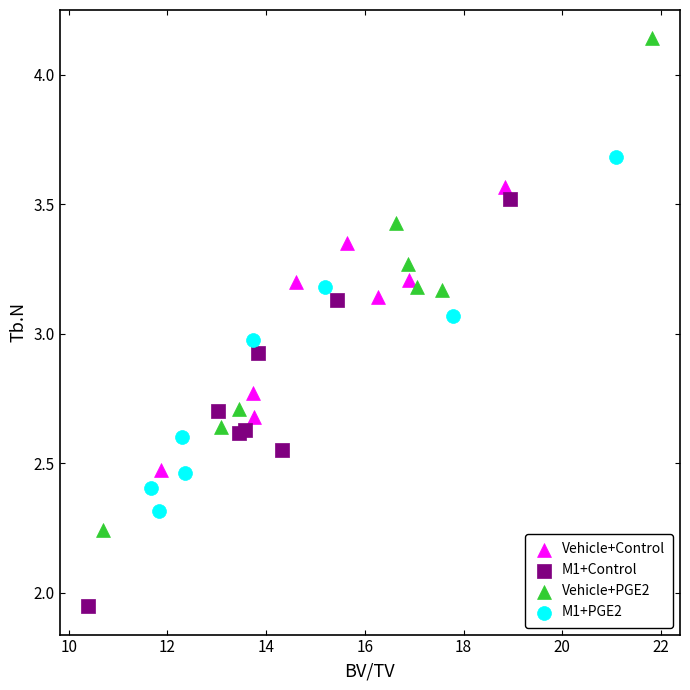

Which series has the widest spread of Y values?

Vehicle+PGE2